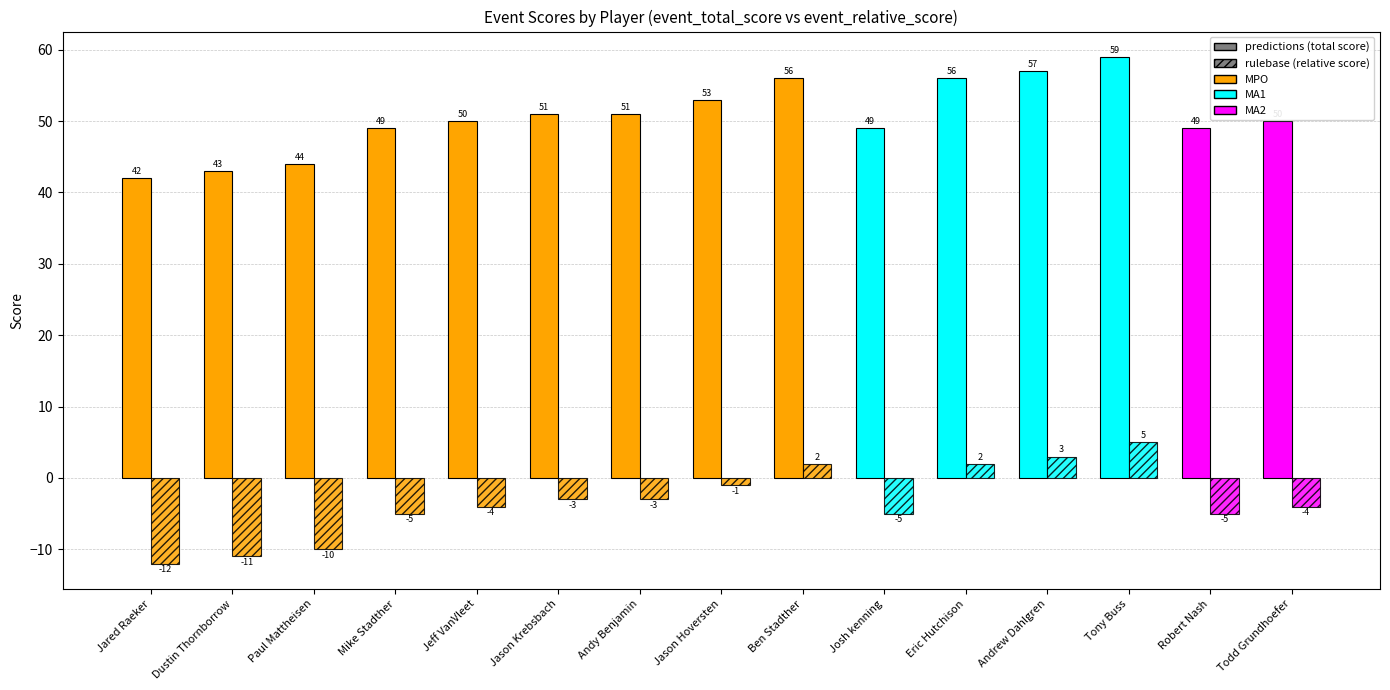

What is the difference between the maximum and minimum values in the event_relative_score series?

17